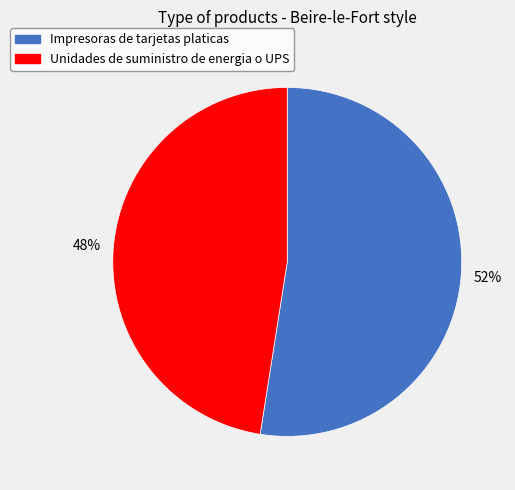

Approximately how many times larger is the value at Impresoras de tarjetas platicas compared to Unidades de suministro de energia o UPS?

1.1